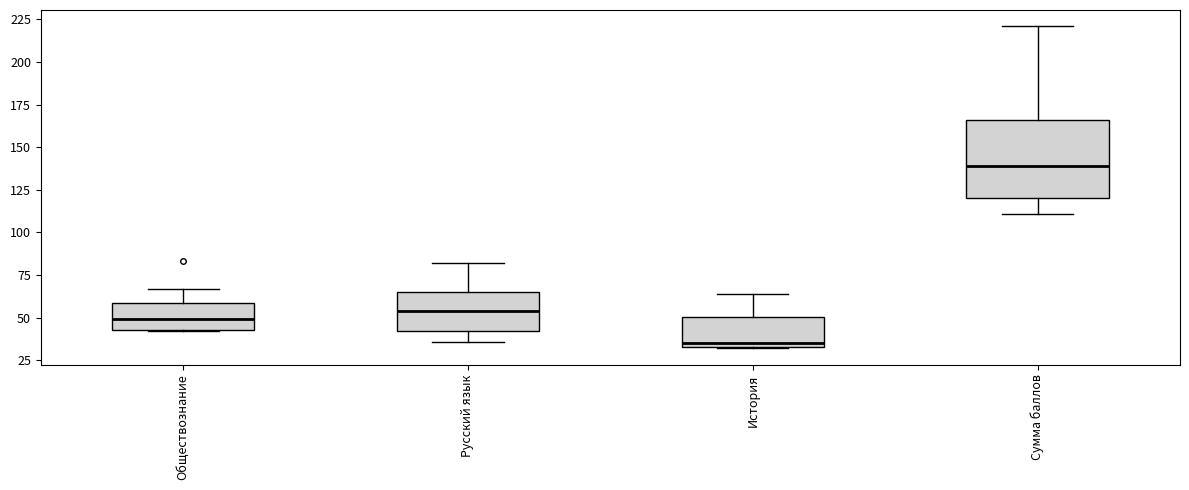

Reading left to right, transcribe this box plot: for each box, give where its median line is, the range the box spans, and where its two whiskers end, as read against the y-axis. The values are not printed on the chart, so give them approximately, as read against the axis.

Обществознание: median 50, box 45 to 60, whiskers 40 to 65
Русский язык: median 55, box 40 to 65, whiskers 35 to 80
История: median 35 (just above the box's lower edge), box 35 to 50, whiskers 30 to 65
Сумма баллов: median 140, box 120 to 165, whiskers 110 to 220